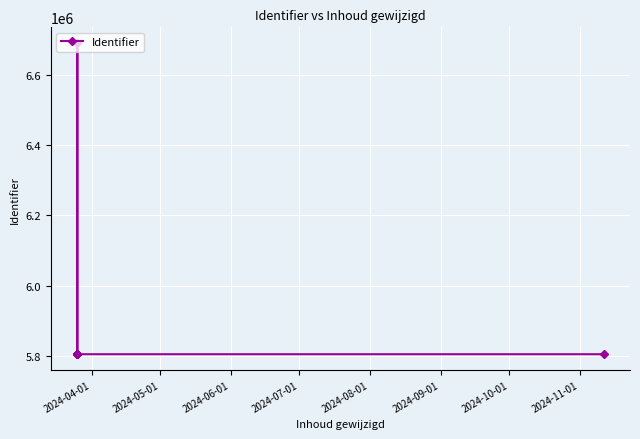

Reading left to right, extract all data points from this chart.

5805152	5805156	5805165	5805168	5805171	5805175	5805178	5805181	5805202	5805207	5805210	5805148	5805143	5805159	5805162	5805191	5805195	5805205	5805184	5805188	6689787	5805209	5805213	5805198